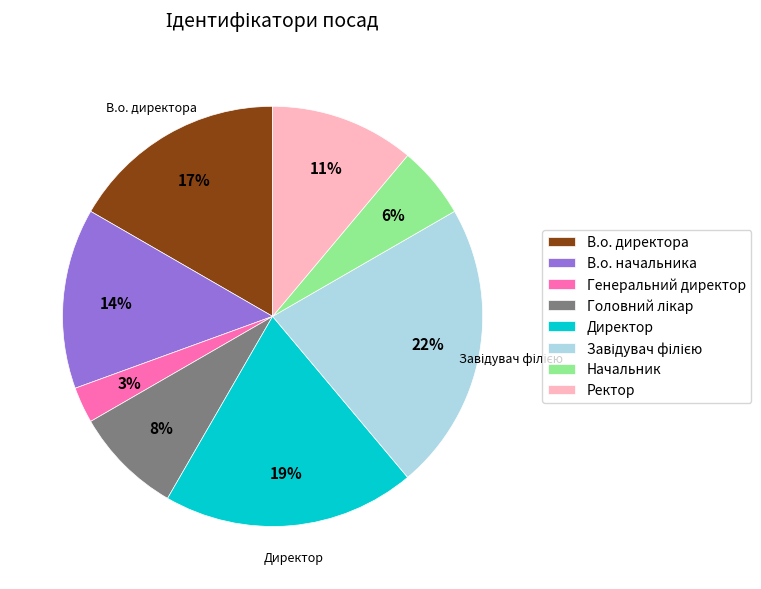

Does Генеральний директор represent more than half of the total?

No